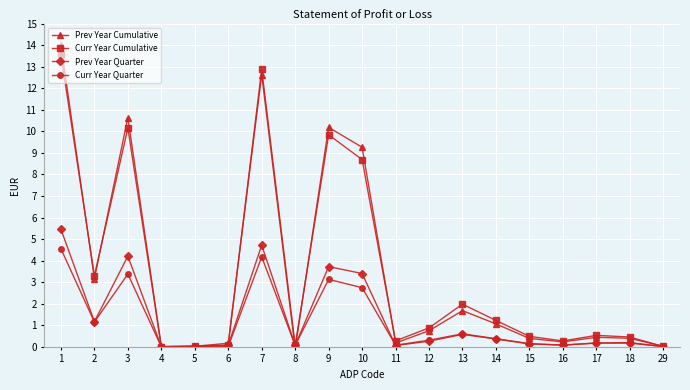

In Prev Year Cumulative, how many points are higher than both neighbors (excluding endpoints)?

5